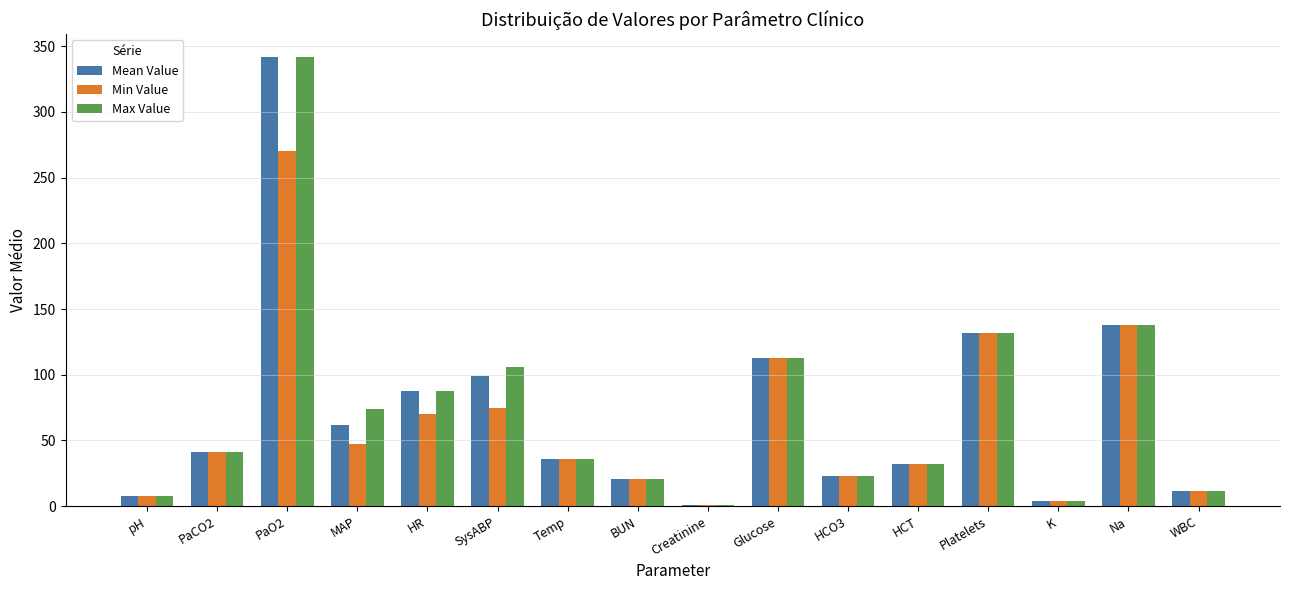

Reading right to left, transcribe all the data shown in this chart.

Mean Value: WBC=11.5	Na=138.0	K=3.9	Platelets=132.0	HCT=32.2	HCO3=23.0	Glucose=113.0	Creatinine=0.8	BUN=21.0	Temp=35.9	SysABP=99.0	HR=88.0	MAP=62.0	PaO2=342.0	PaCO2=41.0	pH=7.4
Min Value: WBC=11.5	Na=138.0	K=3.9	Platelets=132.0	HCT=32.2	HCO3=23.0	Glucose=113.0	Creatinine=0.8	BUN=21.0	Temp=35.8	SysABP=75.0	HR=70.0	MAP=47.0	PaO2=270.0	PaCO2=41.0	pH=7.4
Max Value: WBC=11.5	Na=138.0	K=3.9	Platelets=132.0	HCT=32.2	HCO3=23.0	Glucose=113.0	Creatinine=0.8	BUN=21.0	Temp=35.9	SysABP=106.0	HR=88.0	MAP=74.0	PaO2=342.0	PaCO2=41.0	pH=7.4